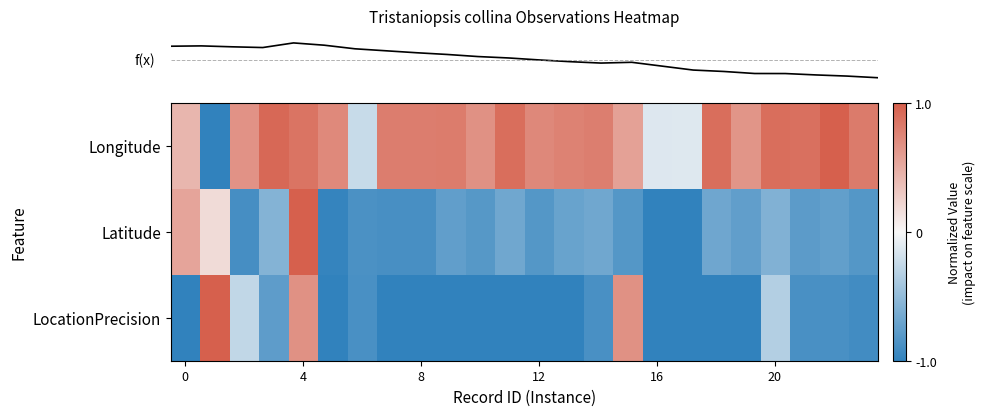

What is the maximum value shown in the chart?

1.0